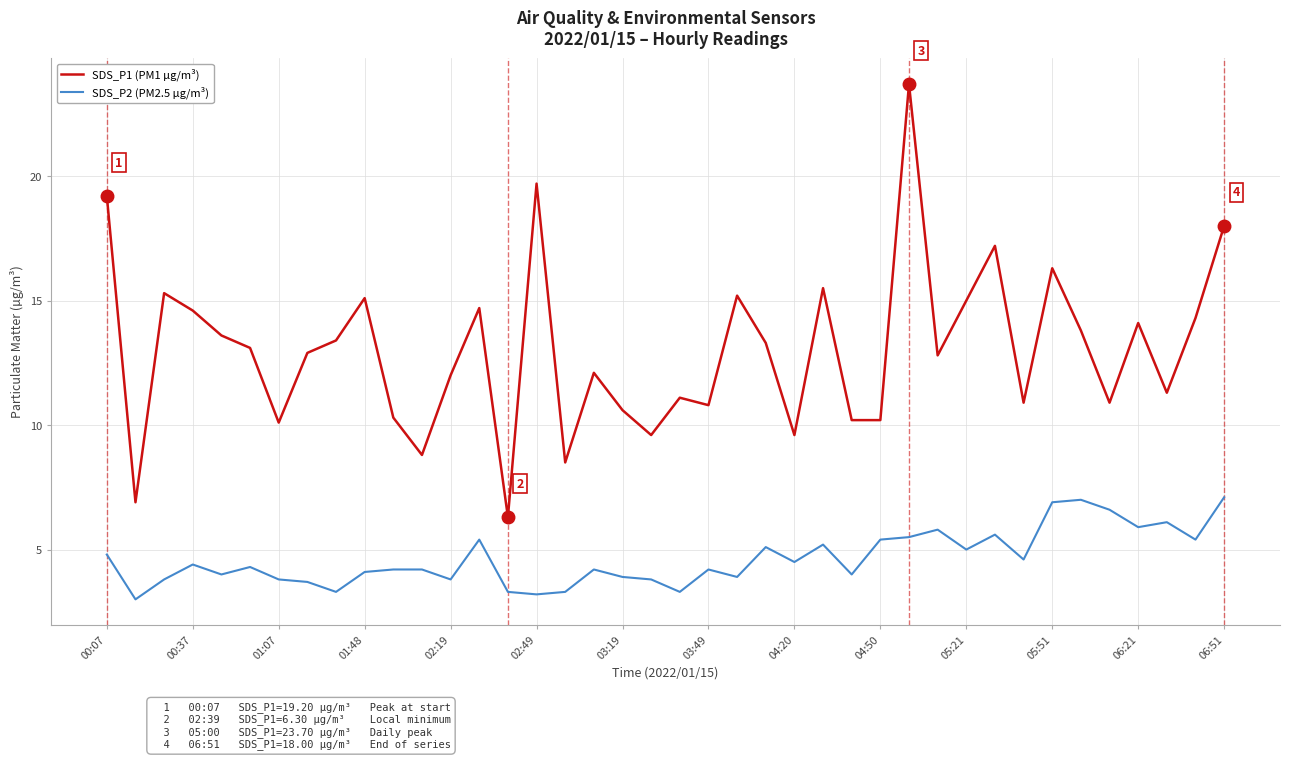

Which series has the widest spread of values?

SDS_P1 (PM1 µg/m³)